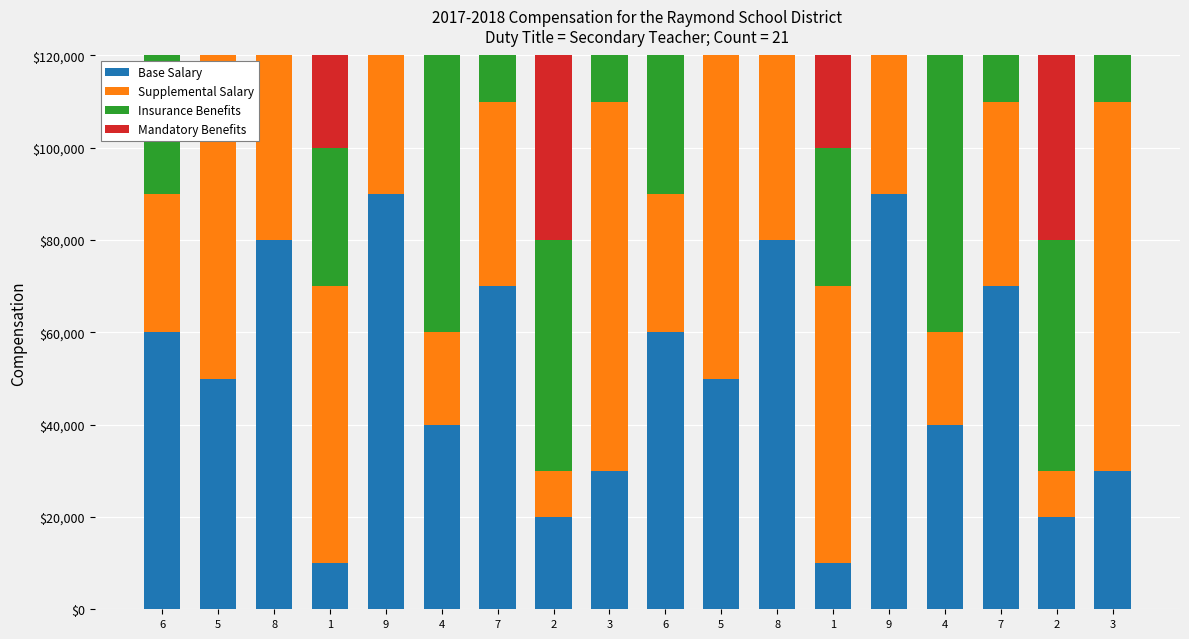

At which category is the sum across all series the highest?

3